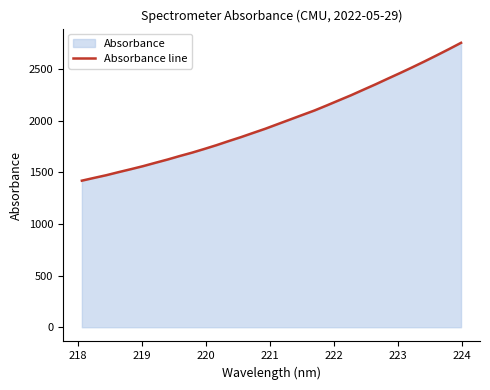

Count the number of data series in this chart.

1